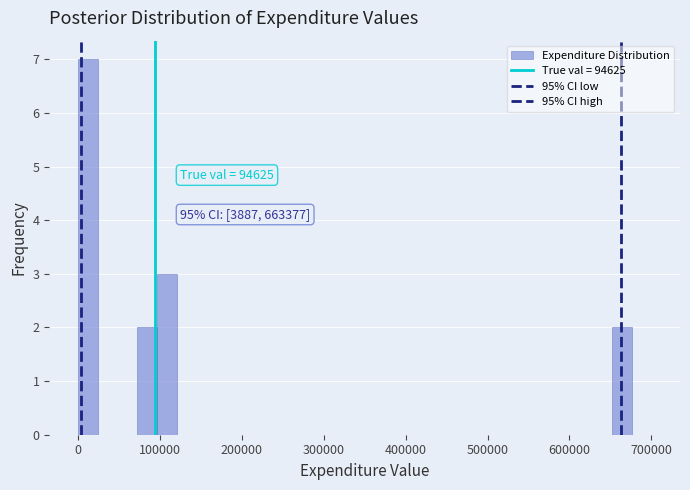

Read against the x-axis, roughly where is the centre of the tallest bar?

10000